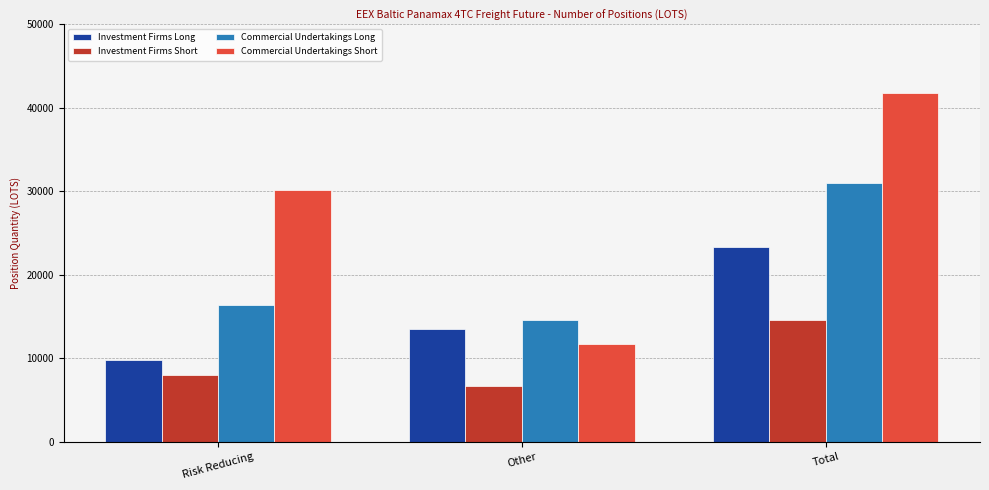

Rank the series by their maximum value, from lowest to highest.

Investment Firms Short, Investment Firms Long, Commercial Undertakings Long, Commercial Undertakings Short